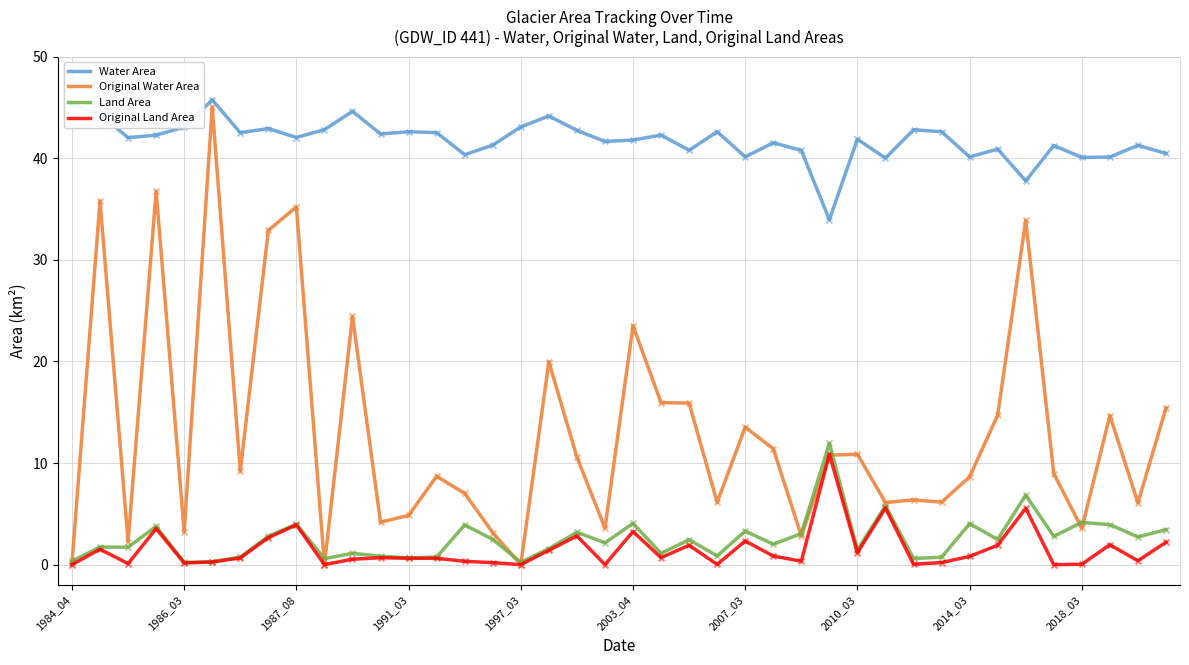

Which series has the largest range (max minus min)?

Original Water Area